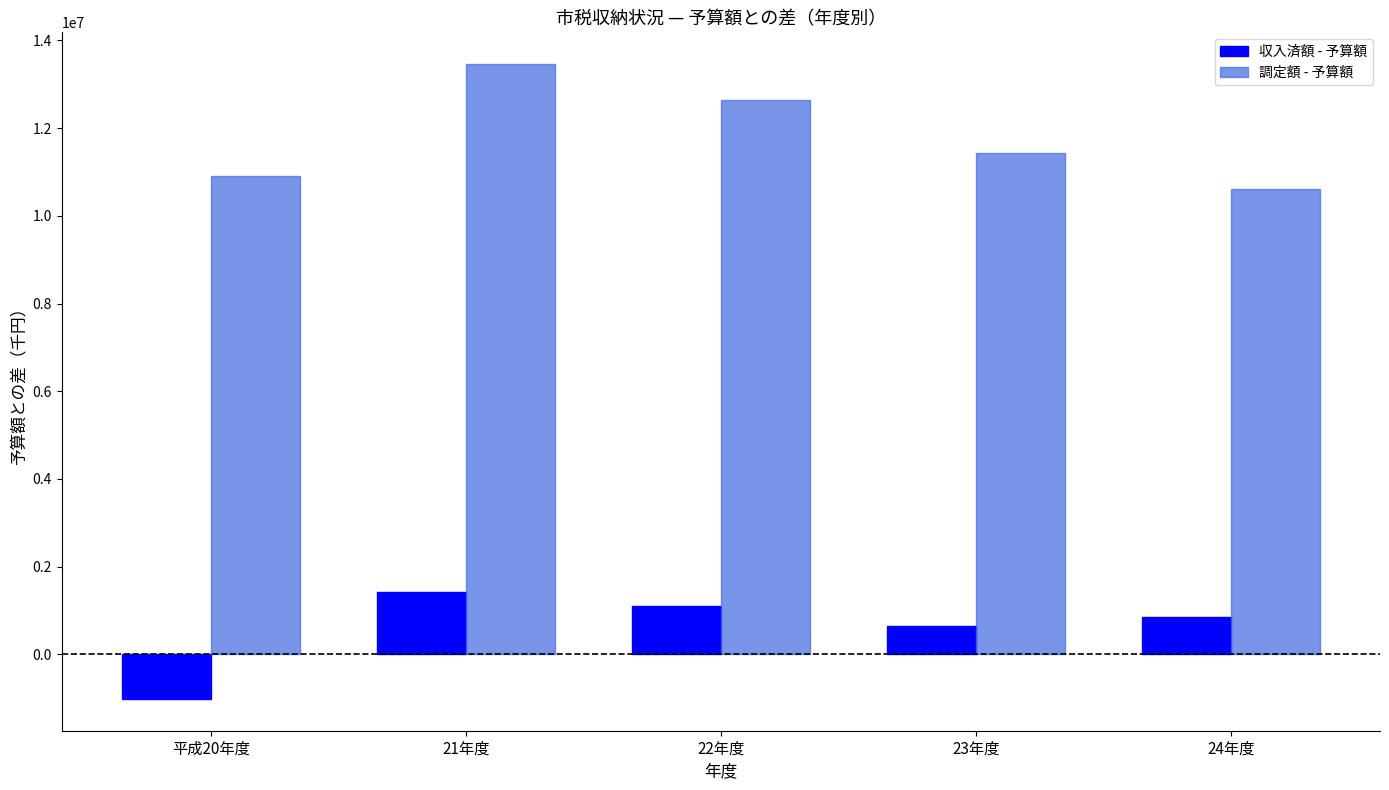

Which series has the largest total across all categories?

調定額 - 予算額